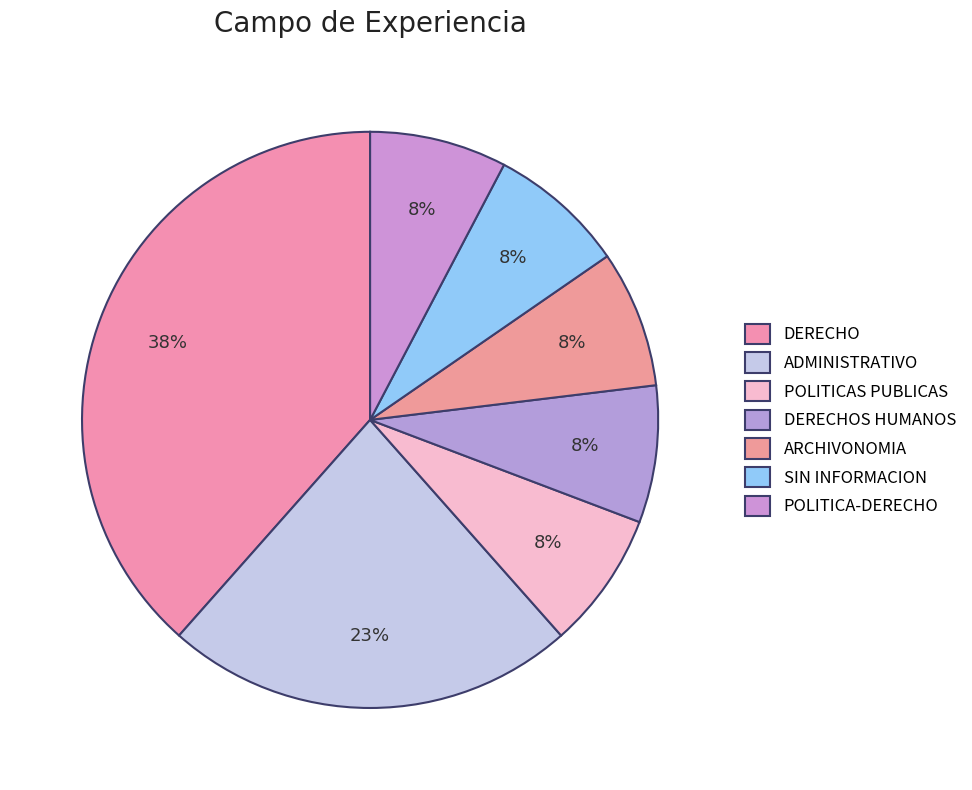

To the nearest percent, what is the combined percentage of POLITICAS PUBLICAS and ARCHIVONOMIA?

15%